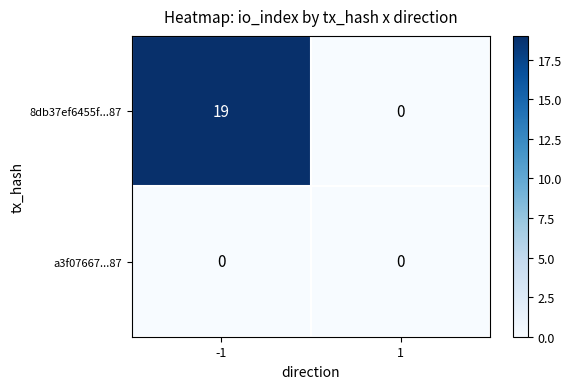

What is the total value across all series at -1?

19